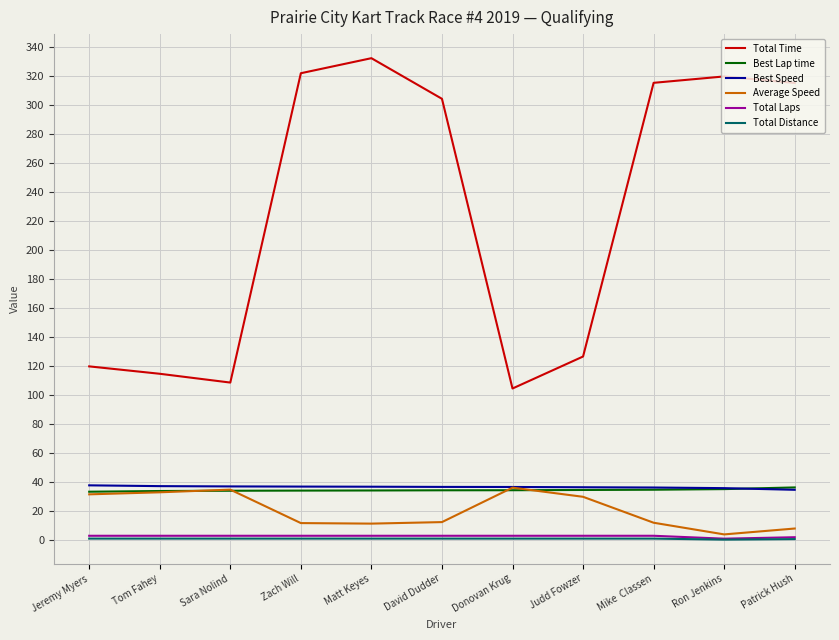

Read the Total Time value at Sara Nolind.

108.6